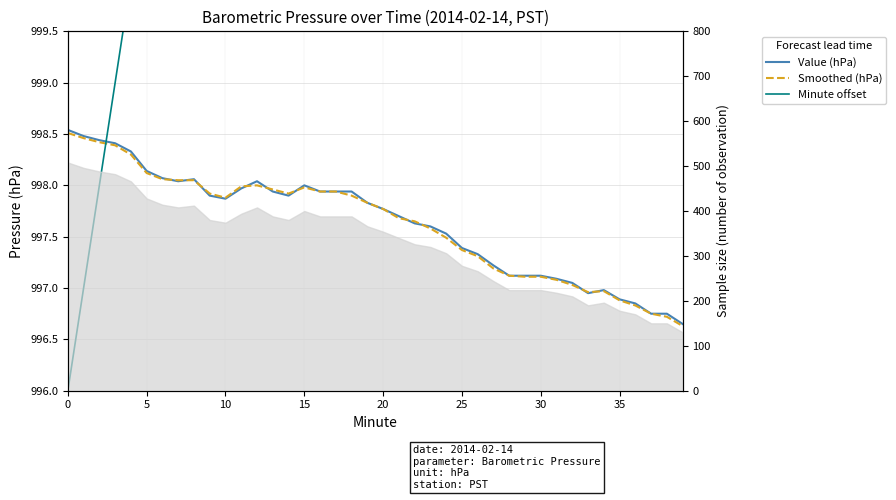

Which has a higher value, 20 or 38?

20